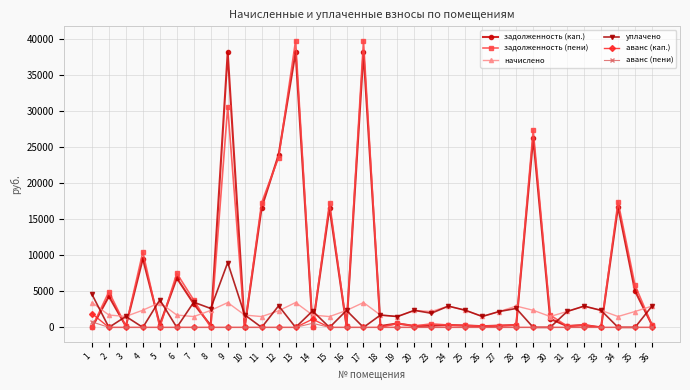

How many series are shown in this chart?

6